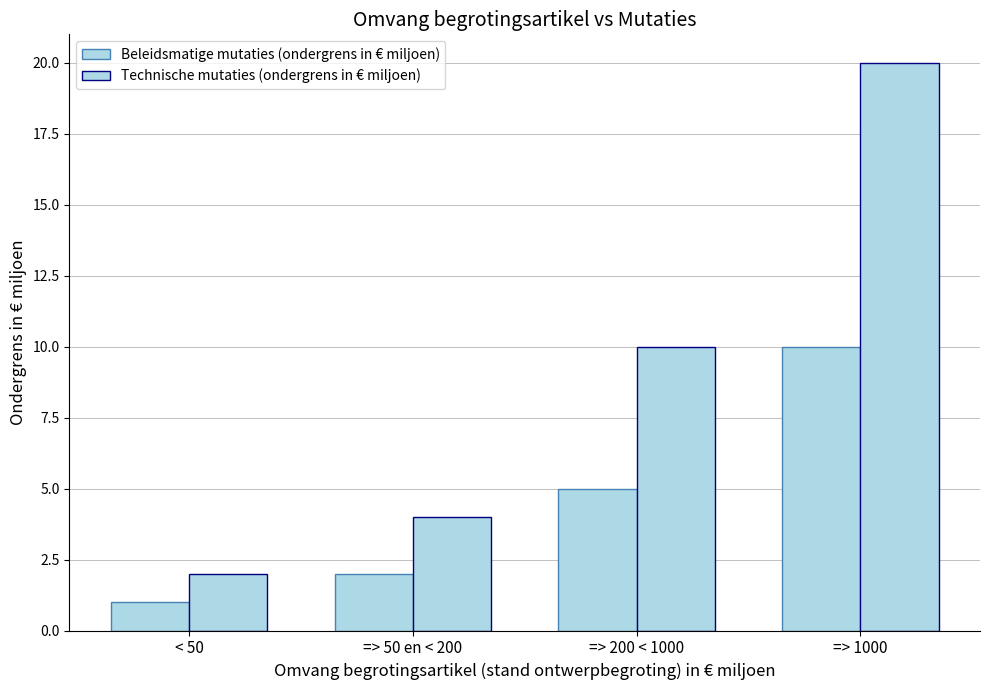

What is the difference between the second highest and second lowest values in the Beleidsmatige mutaties (ondergrens in € miljoen) series?

3